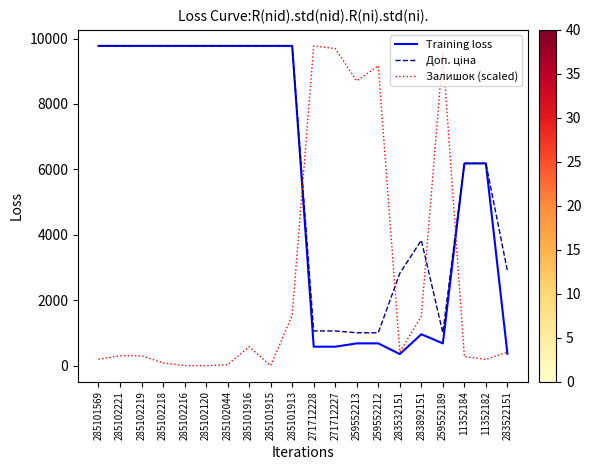

What is the maximum value shown in the chart?

9775.5